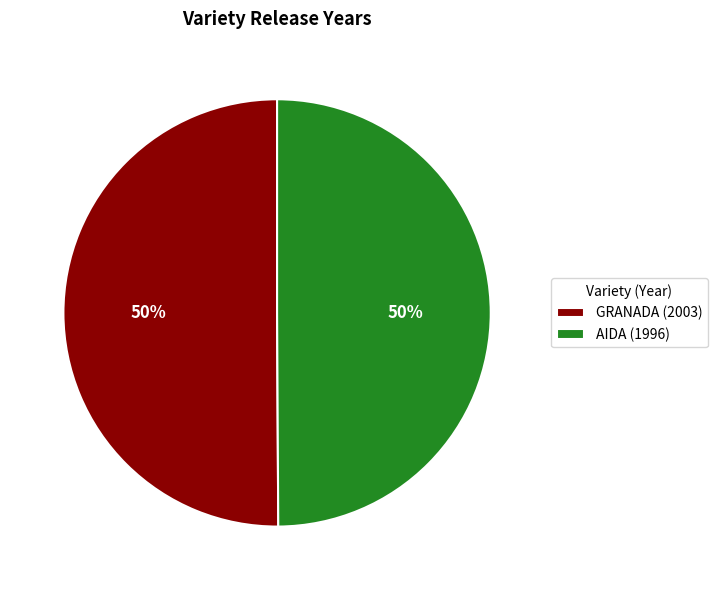

True or false: AIDA (1996) accounts for 50% of the total.

True